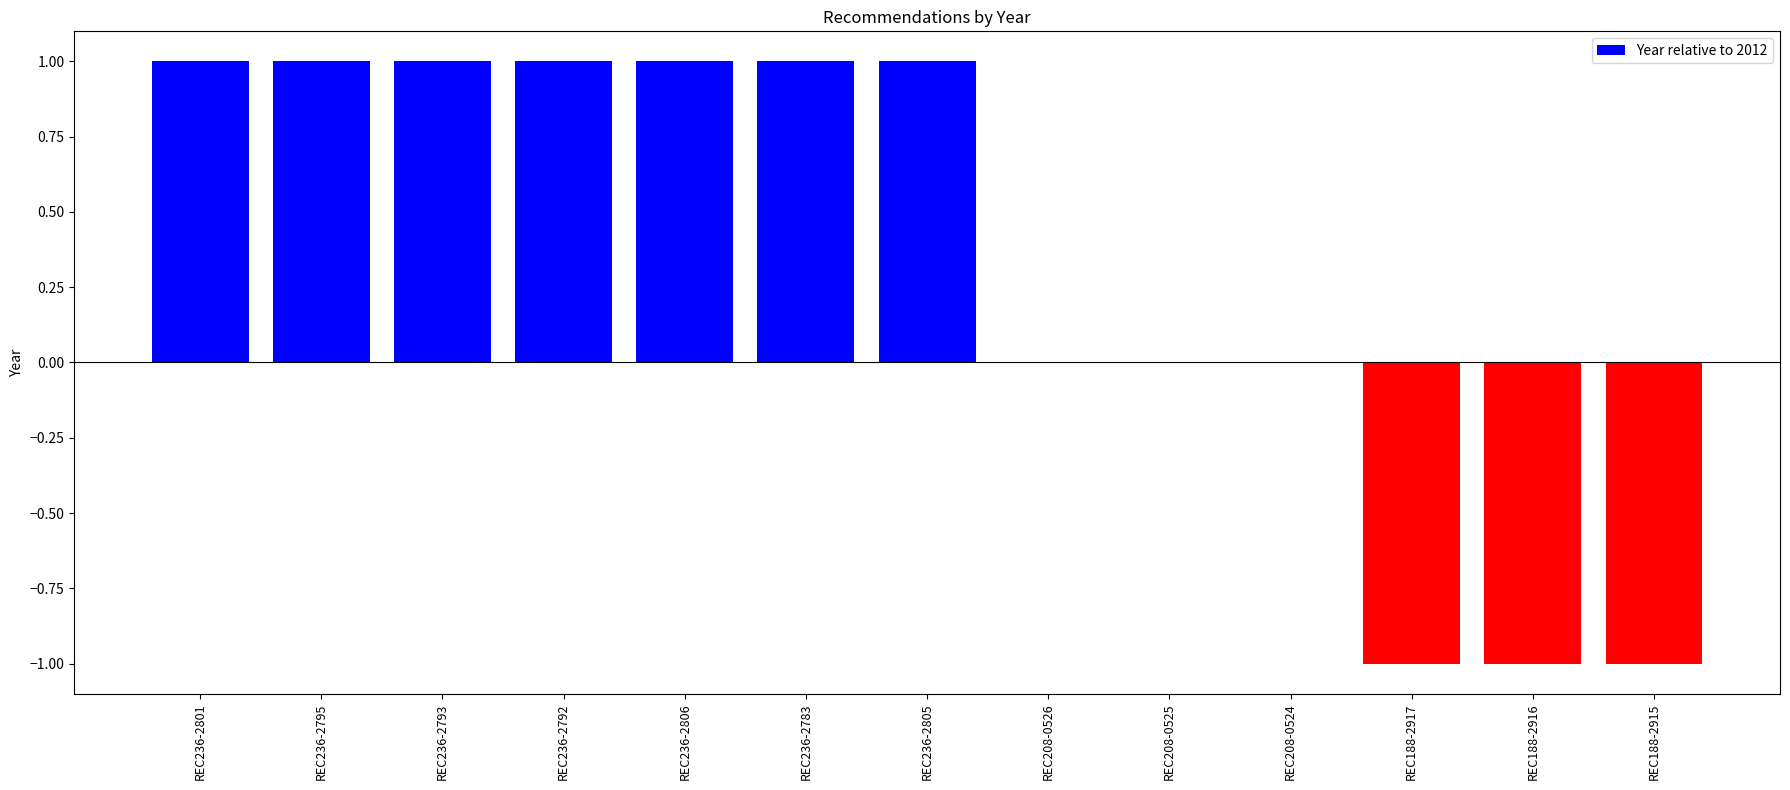

The chart shows a value of 1 at REC236-2805. True or false?

True